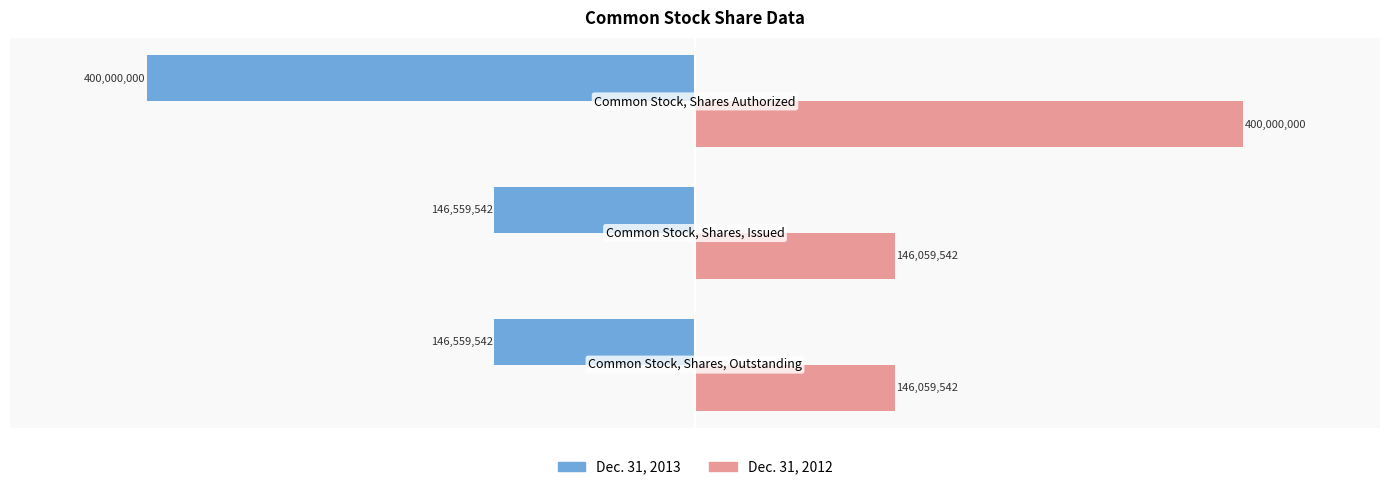

What is the average value of the Dec. 31, 2013 series?

-231039695